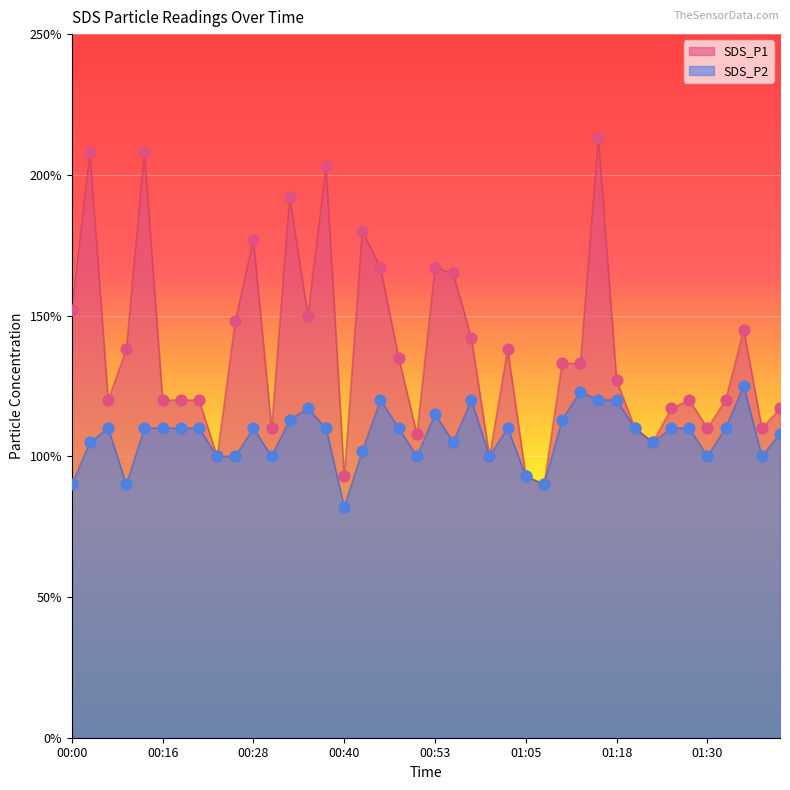

At how many categories does at least one series exceed 2?

4